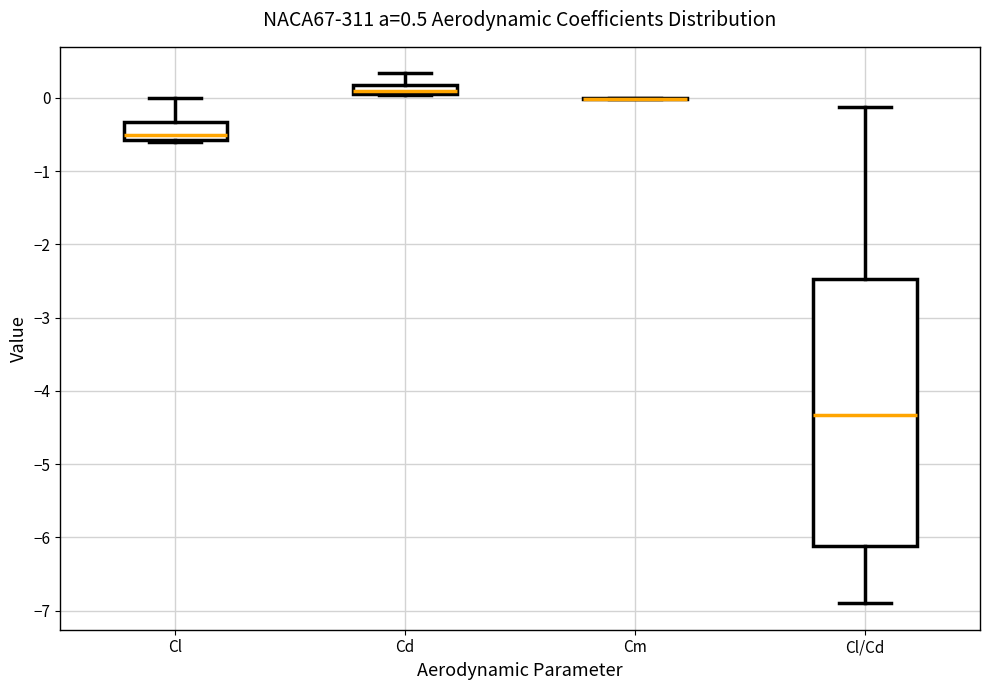

Which box is the tallest, from its lower edge to its upper edge?

Cl/Cd